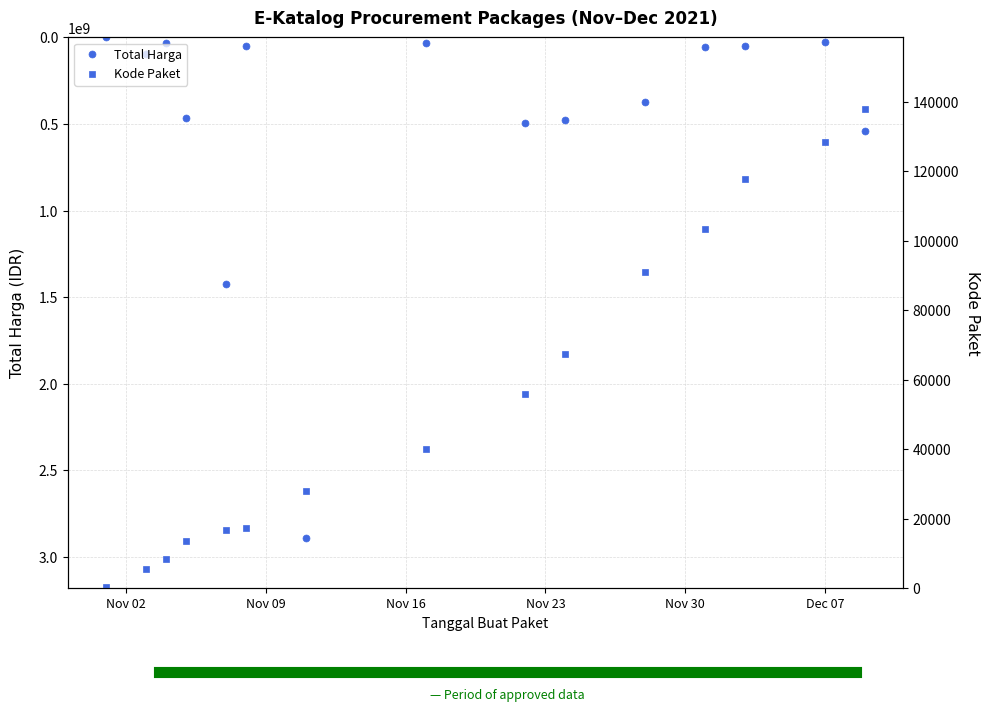

True or false: Total Harga has more than 1 points higher than both neighbors.

True